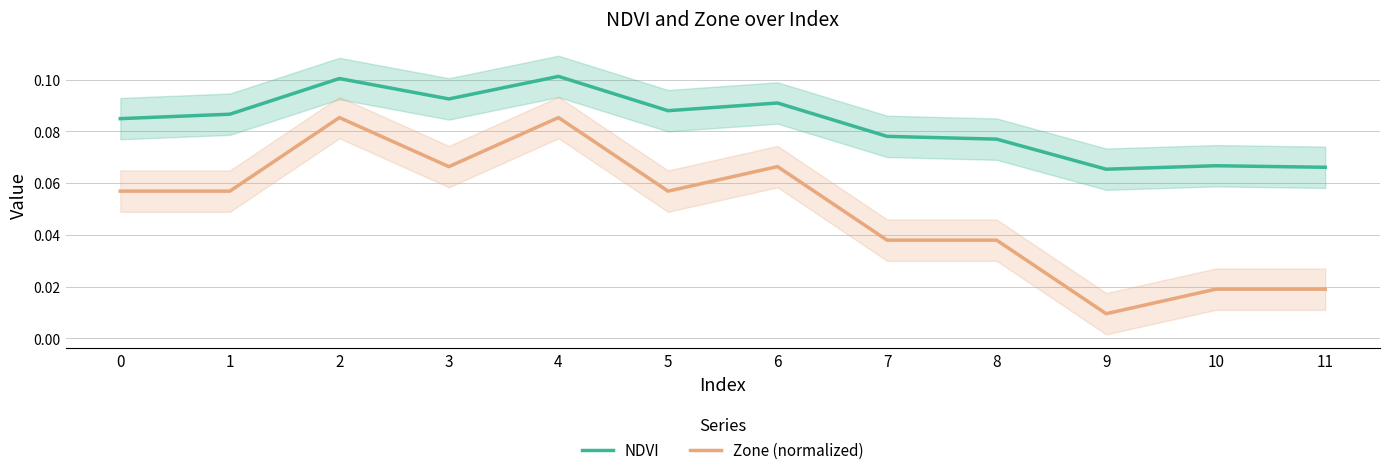

How many categories are shown in the chart?

12